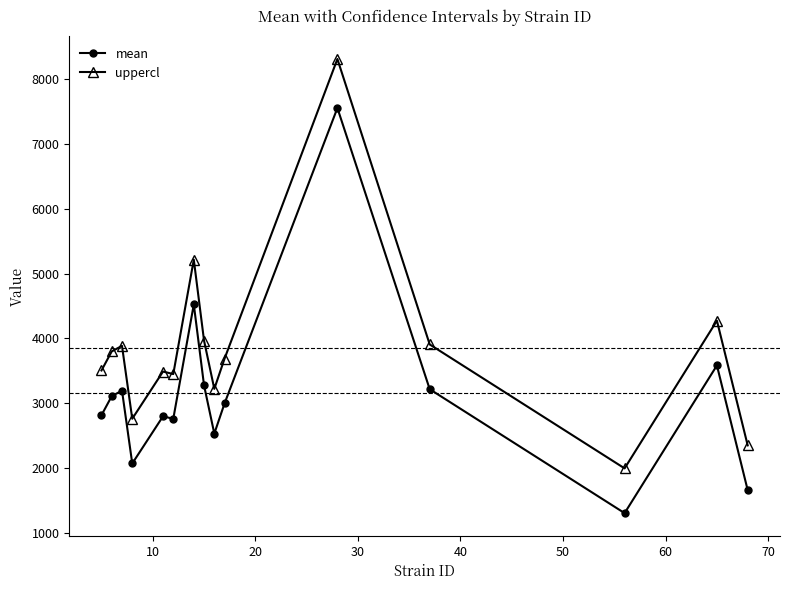

Rank the series by their average value, from highest to lowest.

uppercl, mean